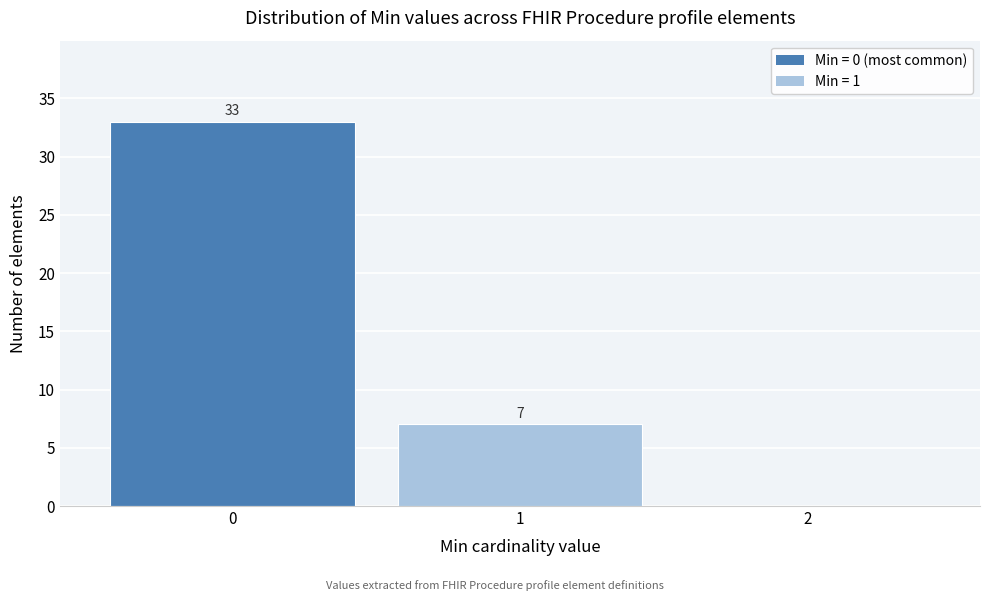

Which range on the x-axis has the tallest bar?

-0.5 to 0.5